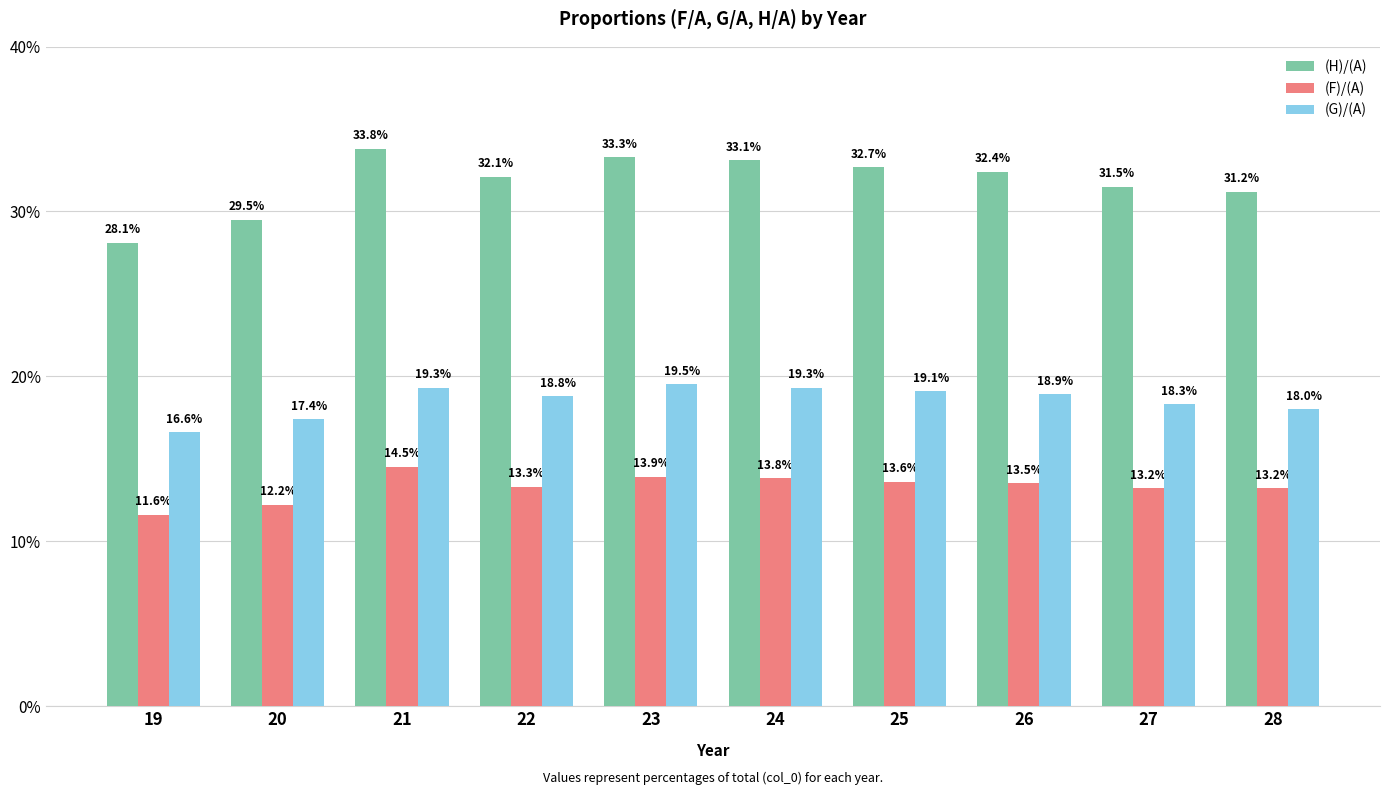

How many distinct data groups are displayed?

3